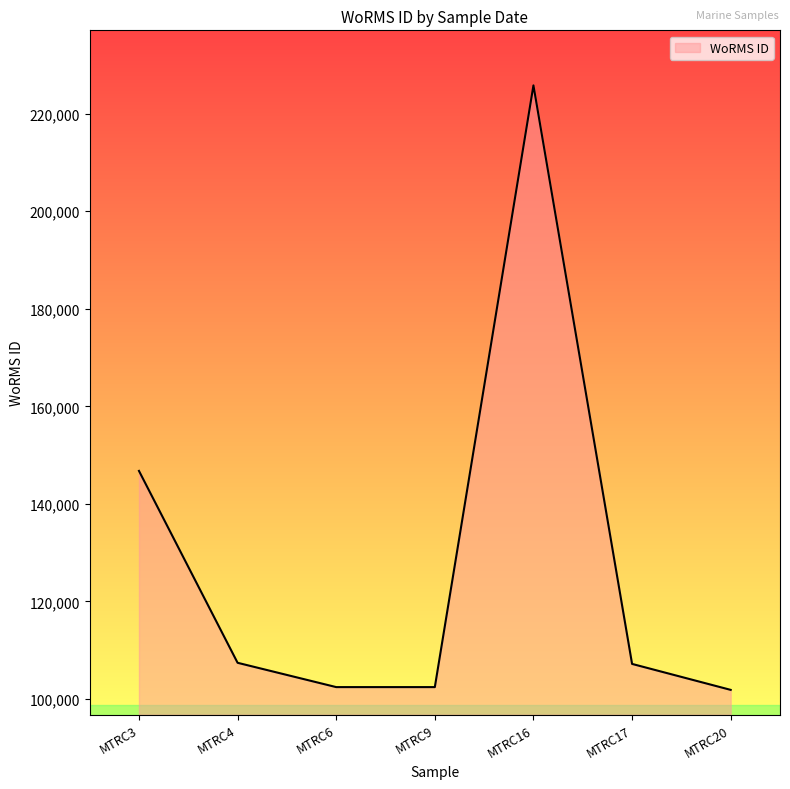

Which has a higher value, MTRC16 or MTRC20?

MTRC16